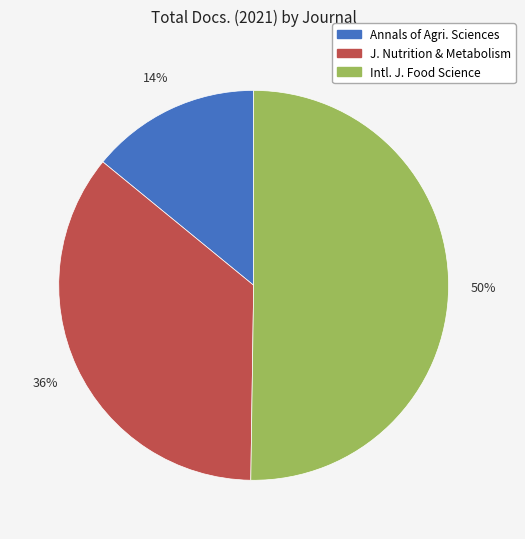

To the nearest percent, what is the average slice percentage?

33%